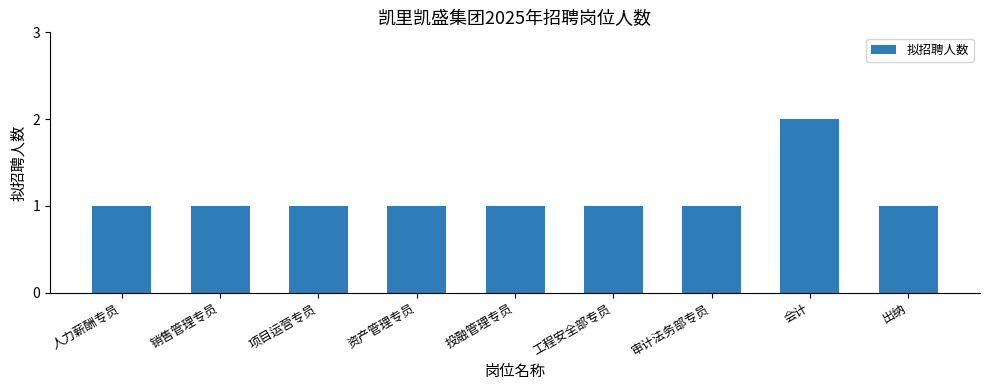

What is the average value?

1